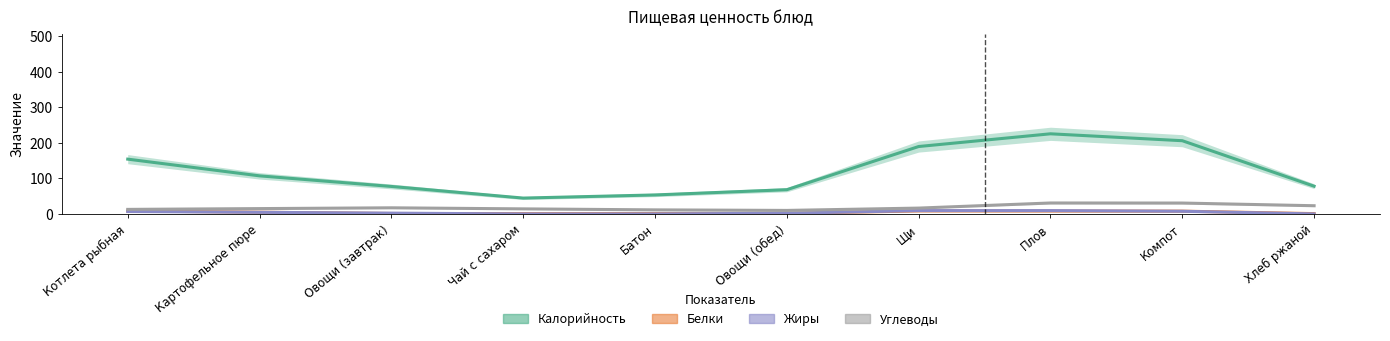

What is the difference between the maximum and minimum values in the Жиры series?

9.3